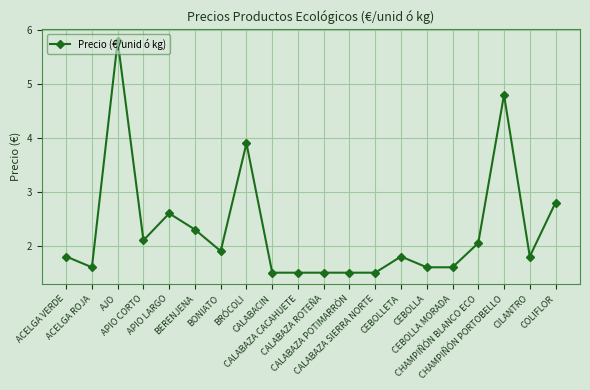

What is the value of the 5th point from the left?

2.6